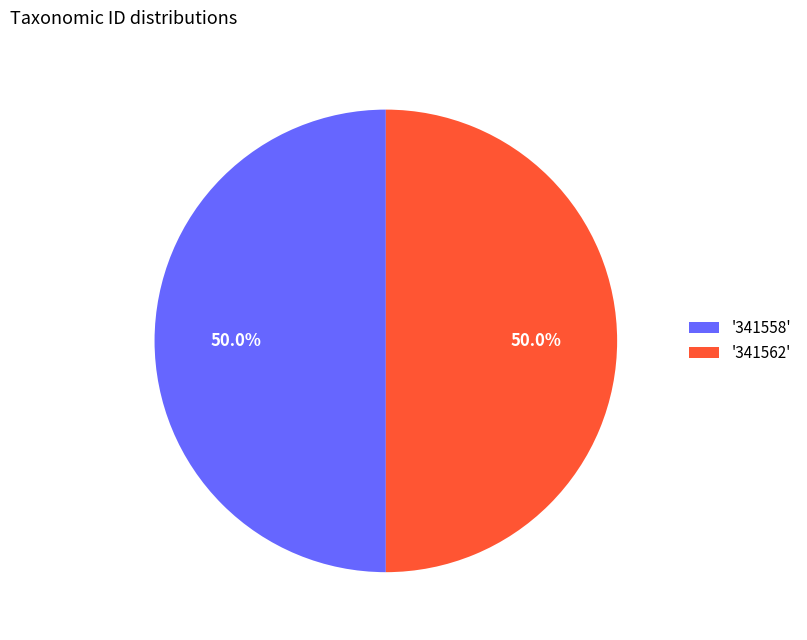

Approximately how many times larger is the value at '341558' compared to '341562'?

1.0